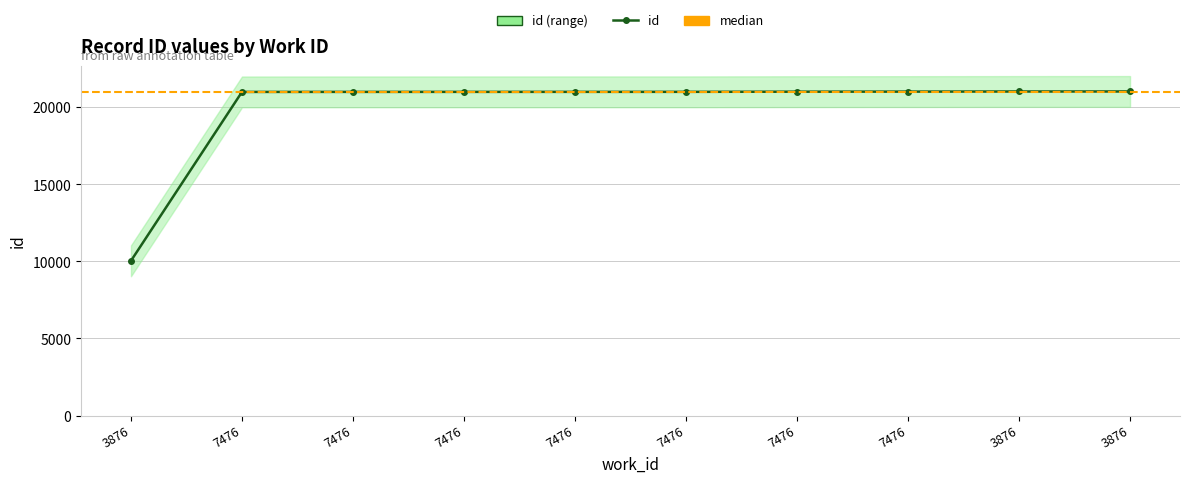

Is it true that the value at 7476 is 21022?

True